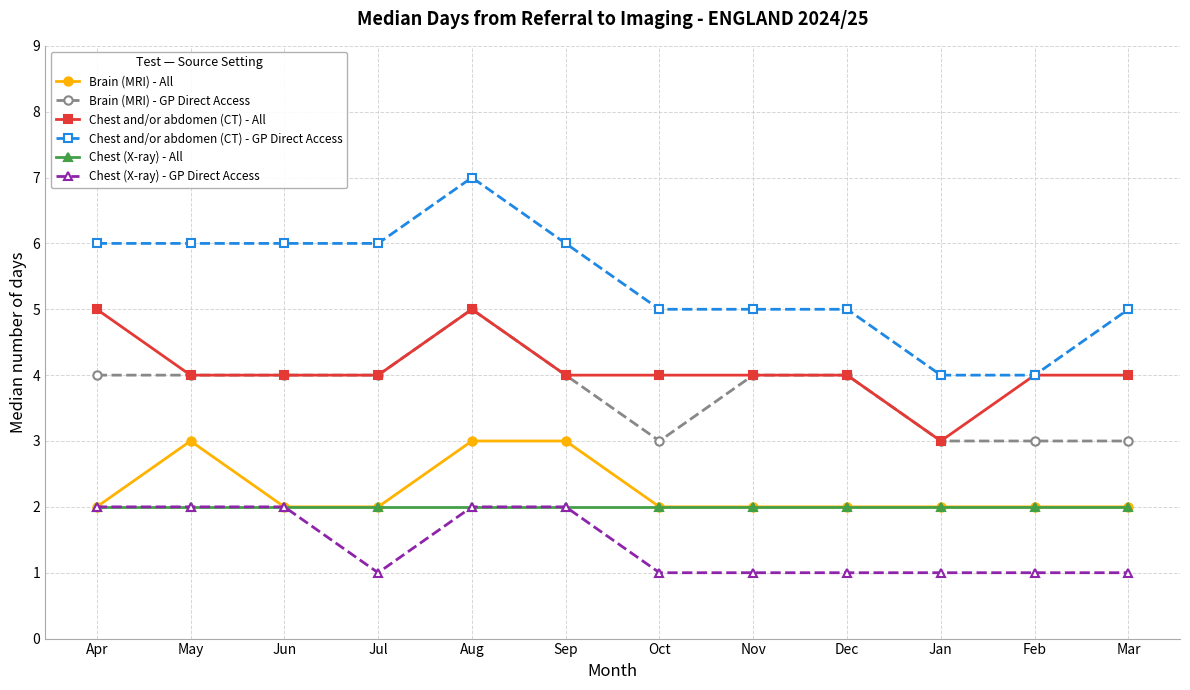

Reading left to right, list all the values displayed in this chart.

Brain (MRI) - All: 2	3	2	2	3	3	2	2	2	2	2	2
Brain (MRI) - GP Direct Access: 4	4	4	4	5	4	3	4	4	3	3	3
Chest and/or abdomen (CT) - All: 5	4	4	4	5	4	4	4	4	3	4	4
Chest and/or abdomen (CT) - GP Direct Access: 6	6	6	6	7	6	5	5	5	4	4	5
Chest (X-ray) - All: 2	2	2	2	2	2	2	2	2	2	2	2
Chest (X-ray) - GP Direct Access: 2	2	2	1	2	2	1	1	1	1	1	1